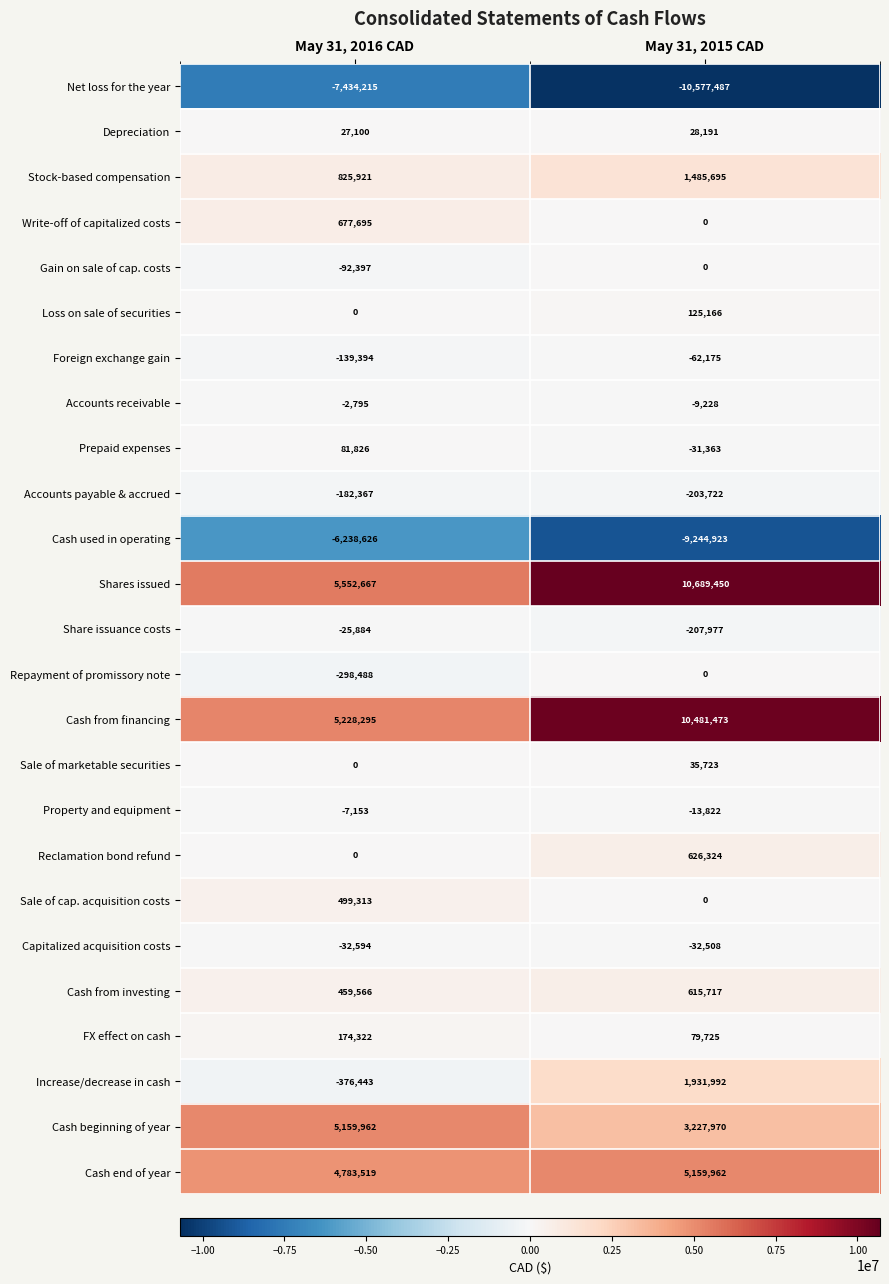

Is it true that Loss on sale of securities equals 0 at May 31, 2016 CAD?

True